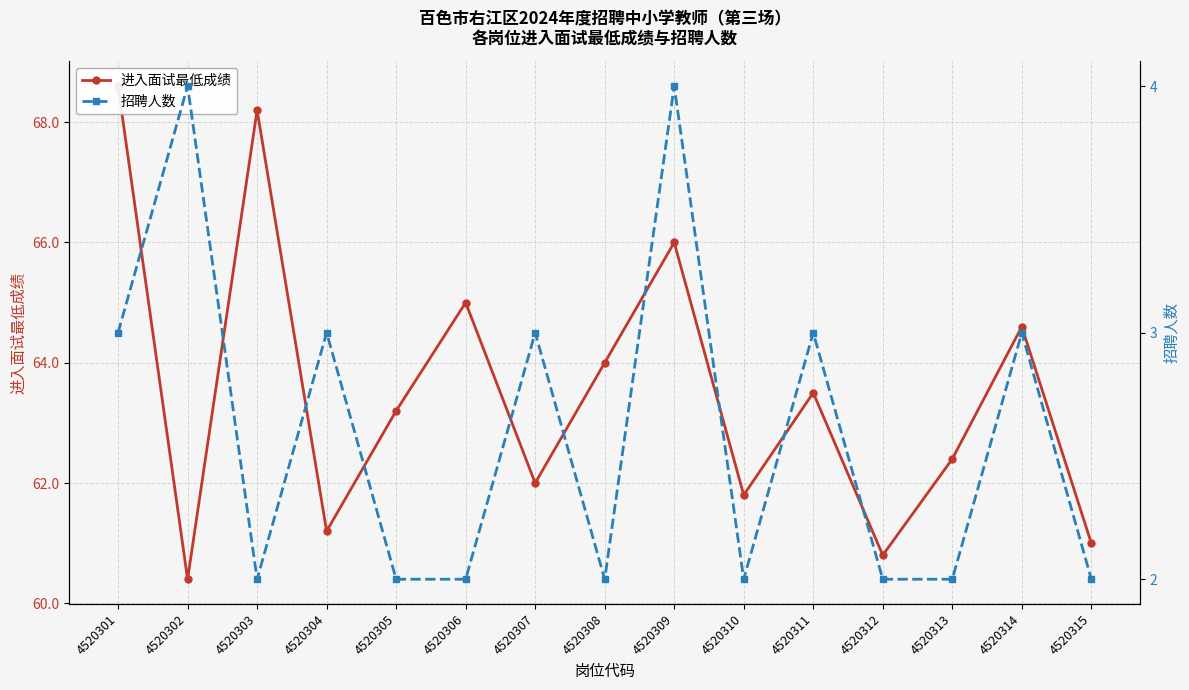

How many interior local valleys does the 招聘人数 series have?

3